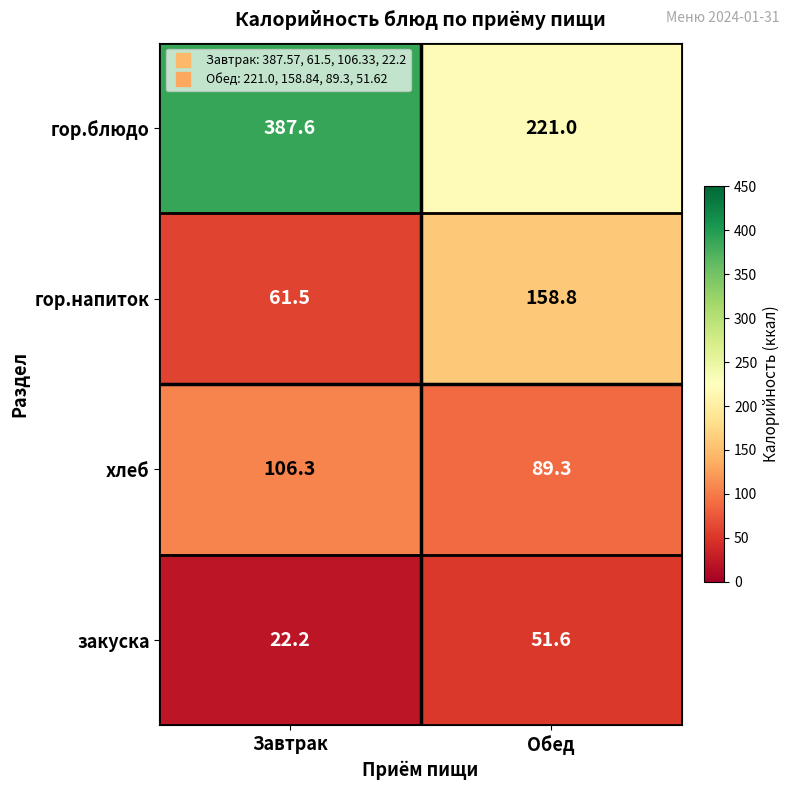

What is the sum of the хлеб values at Завтрак and Обед?

195.6